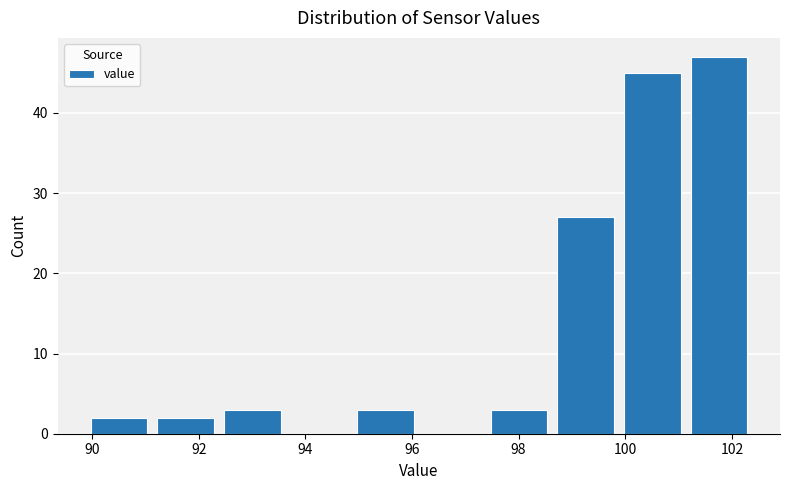

Reading left to right, list every bar in this chart as the range it spans on the x-axis followed by its height. Neither the bar edges nor the heights are printed on the chart, so give them approximately, as read against the axes.

89.8 to 91.2: 2
91.2 to 92.4: 2
92.4 to 93.6: 3
93.6 to 94.8: 0
94.8 to 96.2: 3
96.2 to 97.4: 0
97.4 to 98.6: 3
98.6 to 99.8: 27
99.8 to 101.2: 45
101.2 to 102.4: 47